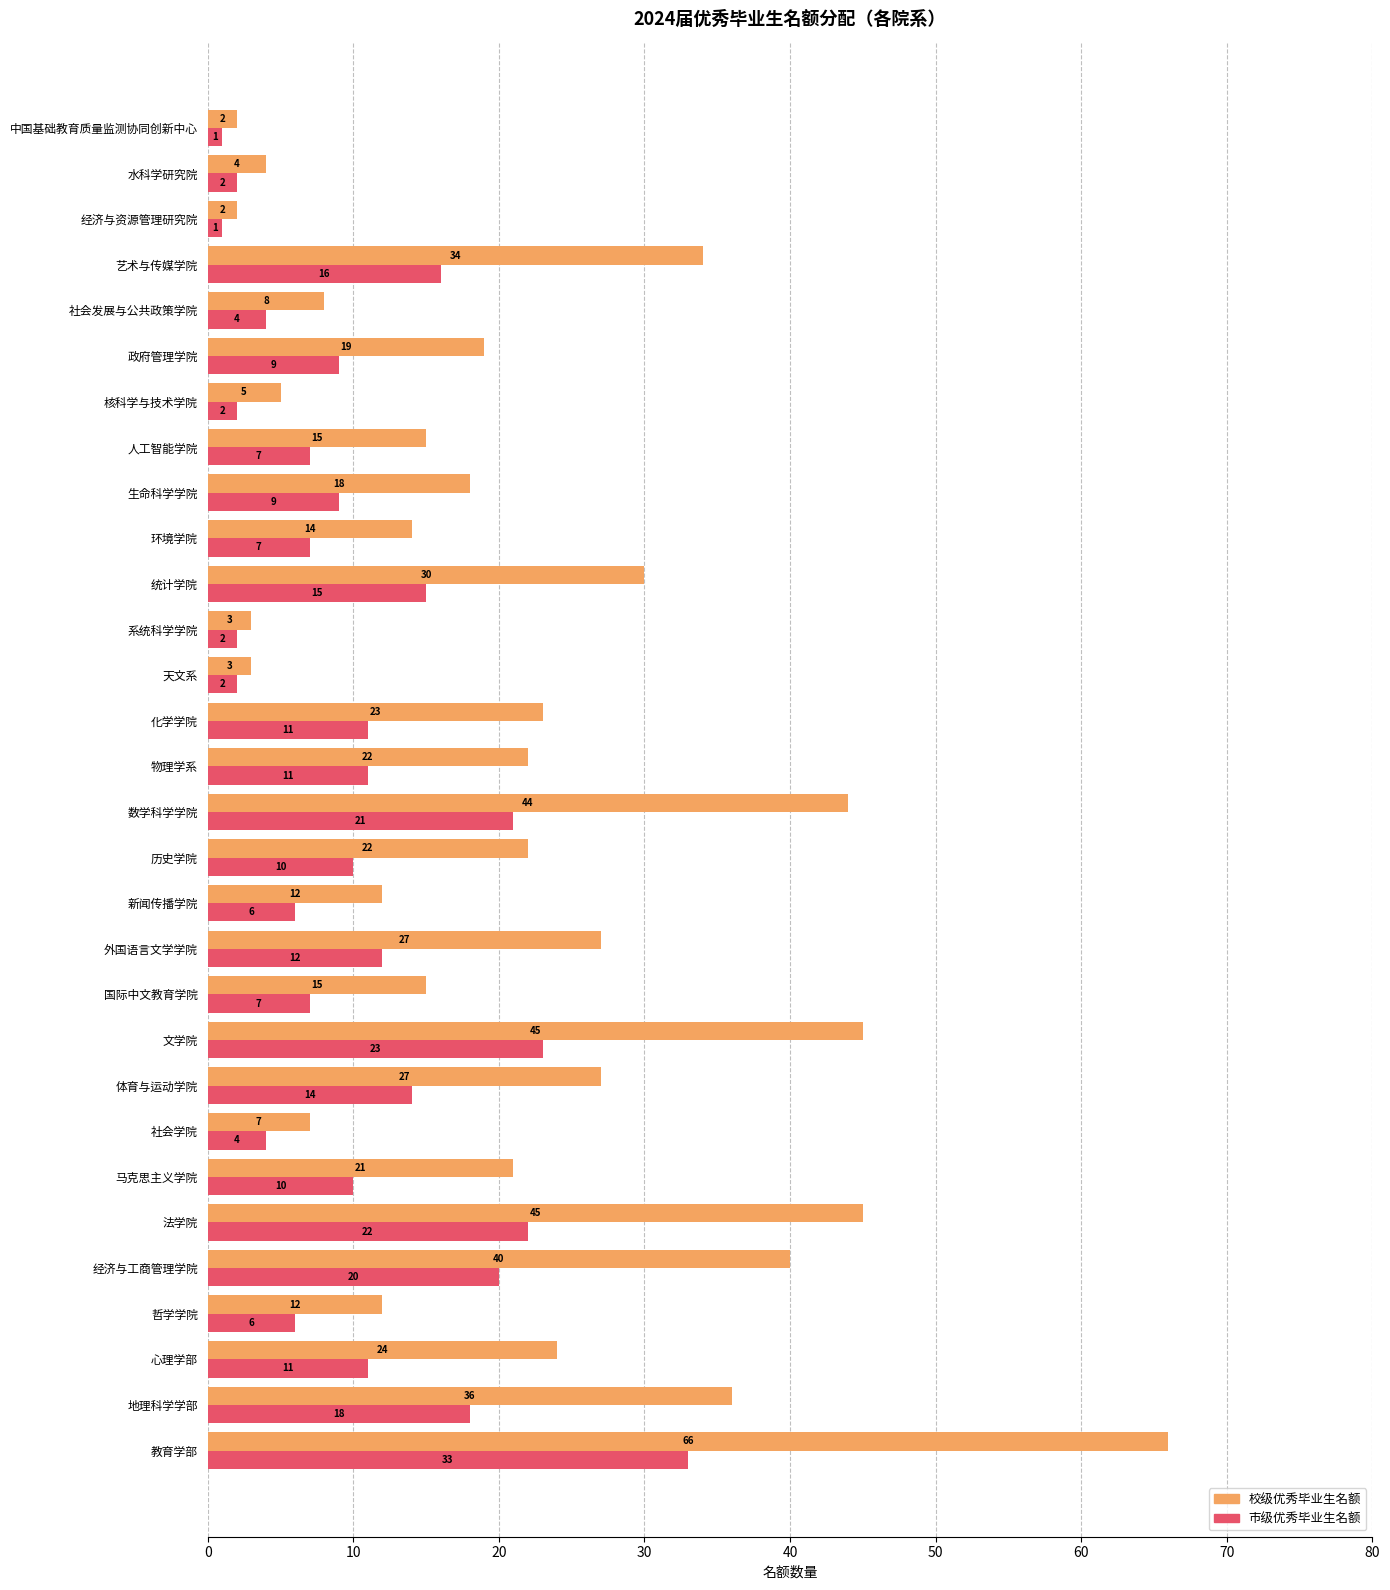

Rank the series by their average value, from highest to lowest.

校级优秀毕业生名额, 市级优秀毕业生名额